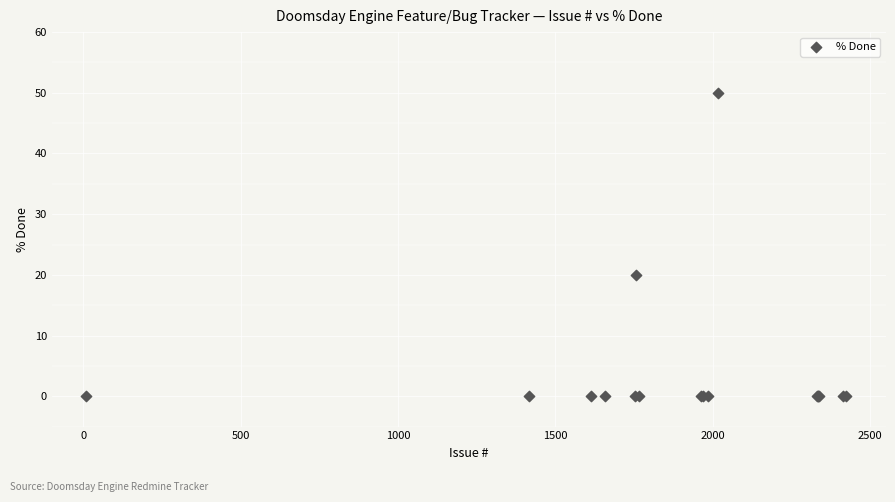

What Y value in the scatter plot is closest to 25?

20